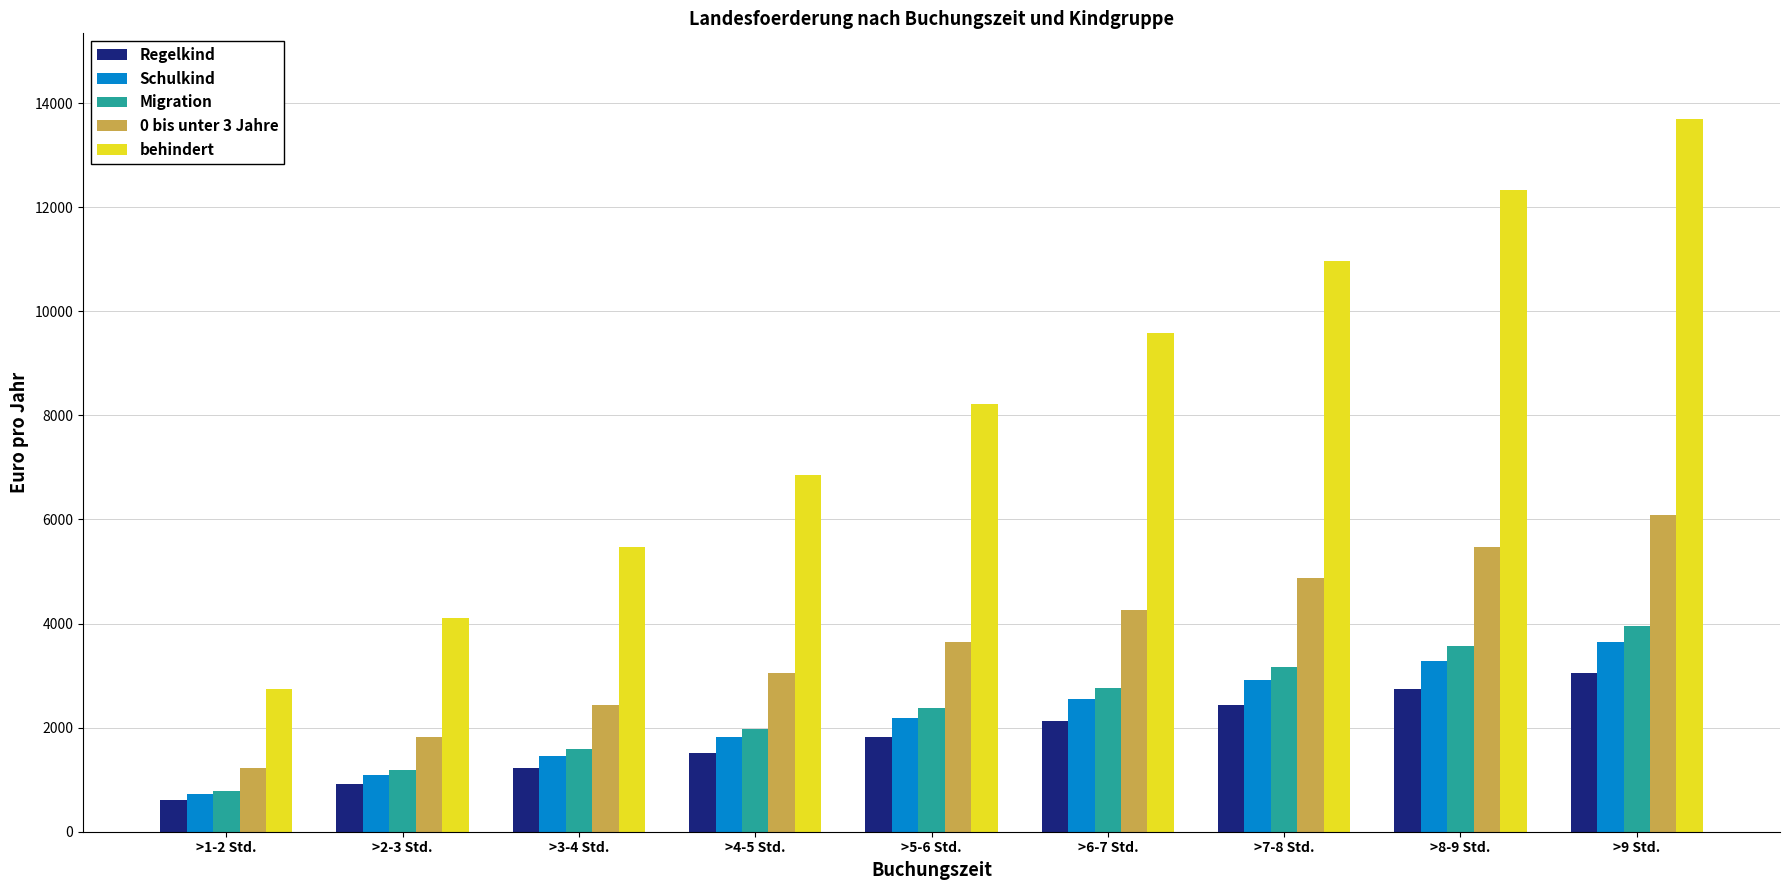

At which label does Migration reach its peak?

>9 Std.